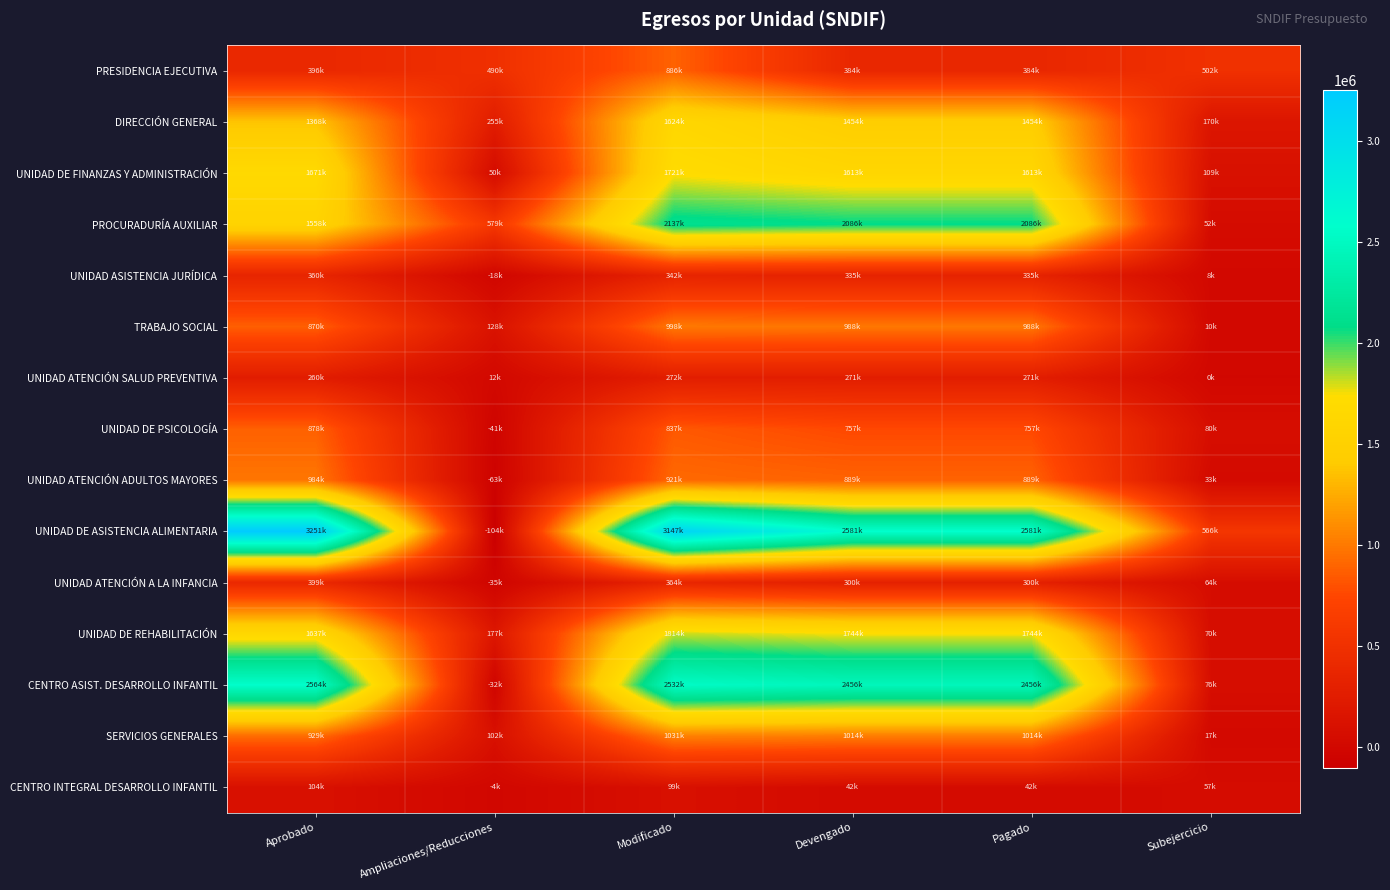

At which category does the chart reach its peak across all series?

Aprobado